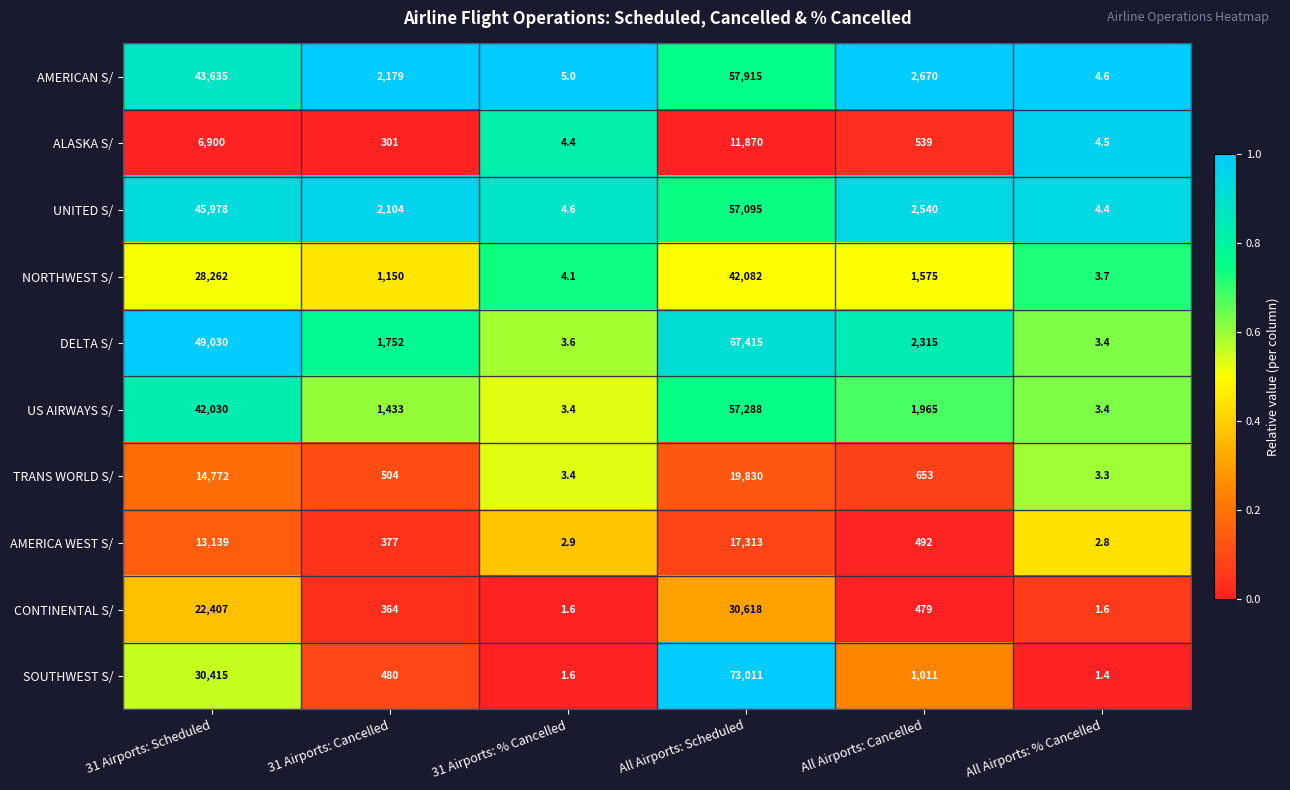

What is the approximate value of UNITED S/ at All Airports: Scheduled?

57095.0